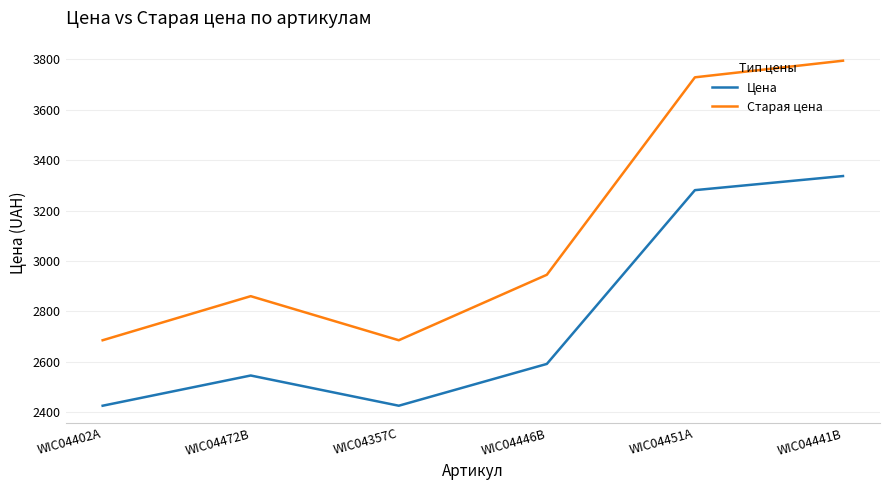

Is it true that Старая цена equals 2945 at WIC04446В?

True